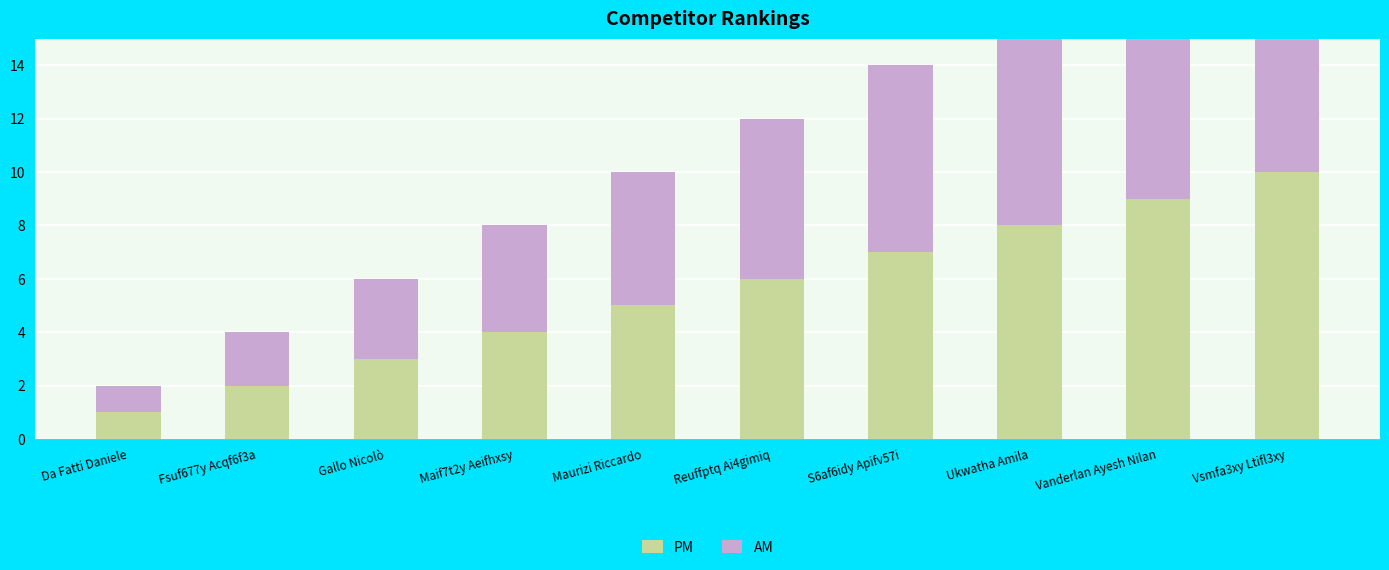

At how many categories does at least one series exceed 1?

9